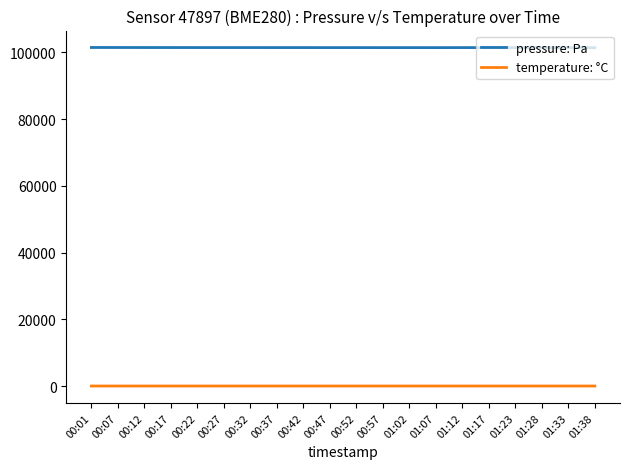

List the series in order of their overall mean, highest first.

pressure: Pa, temperature: °C